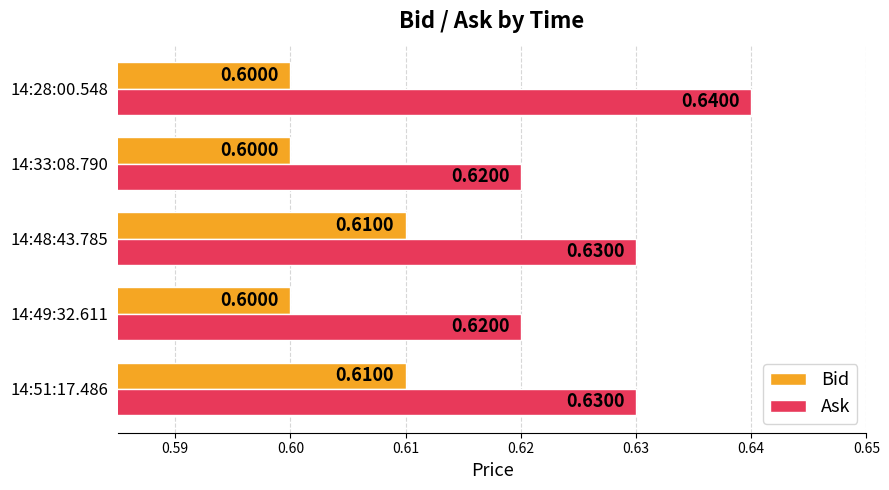

What is the smallest value displayed?

0.6